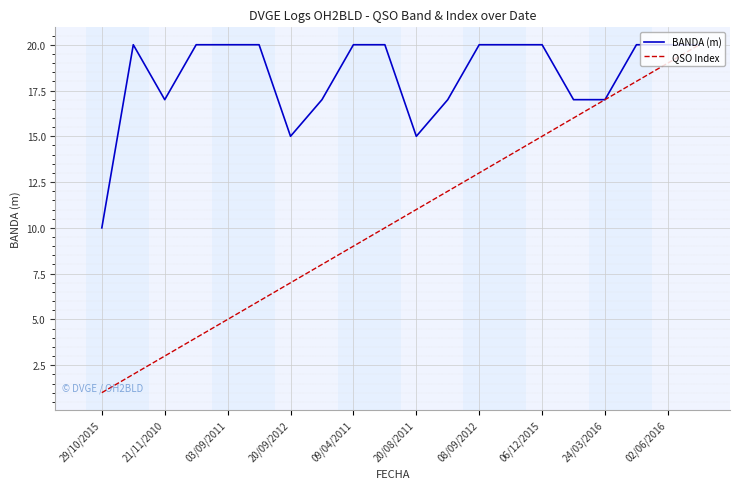

Rank the series by their average value, from highest to lowest.

BANDA (m), QSO Index